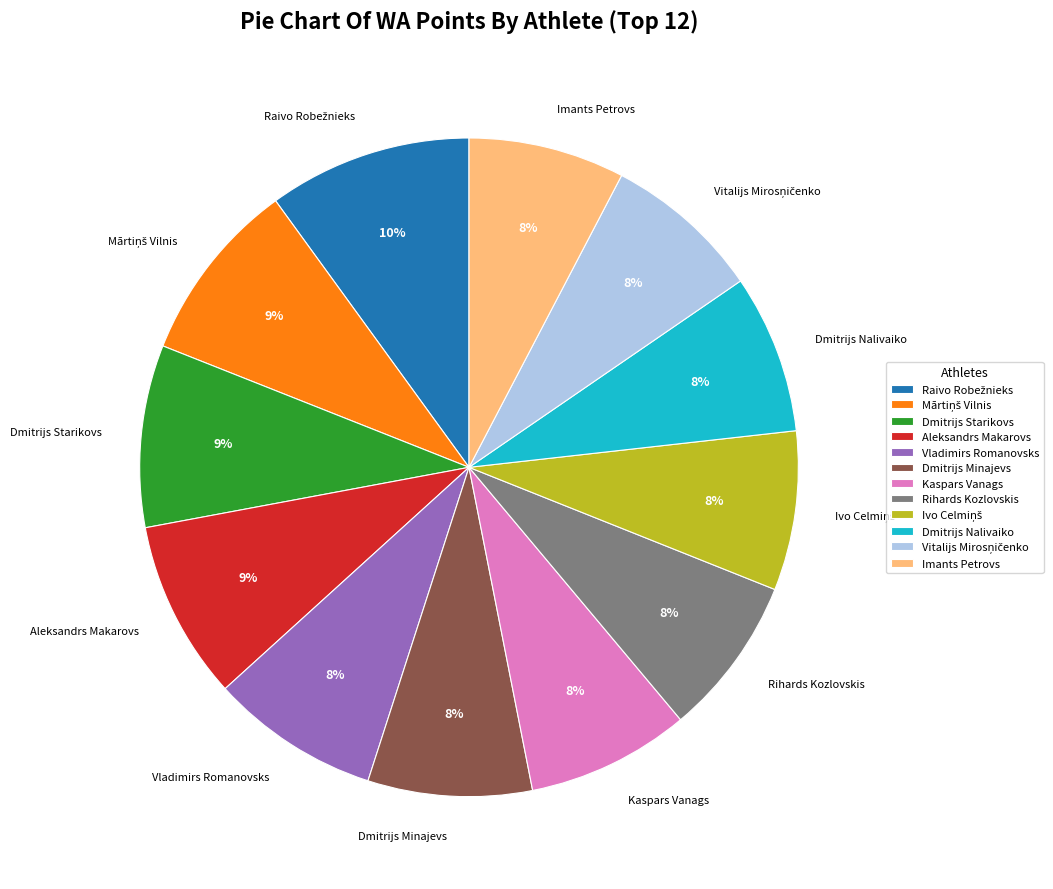

To the nearest percent, what is the average slice percentage?

8%